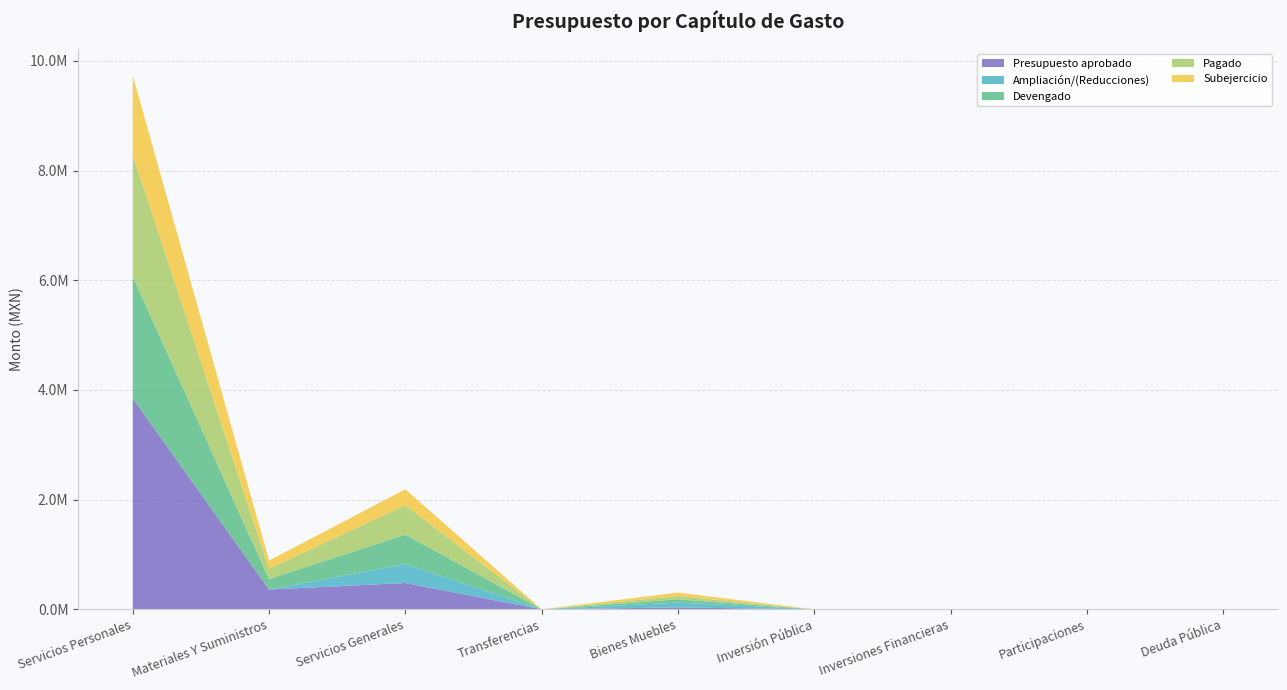

Reading left to right, transcribe all the data shown in this chart.

Presupuesto aprobado: 3847187.4	361584.6	480500.0	0.0	35000.0	0.0	0.0	0.0	0.0
Ampliación/(Reducciones): -184958.7	-23433.0	345633.8	0.0	88465.0	0.0	0.0	0.0	0.0
Devengado: 2222644.3	190115.9	537063.1	0.0	59840.0	0.0	0.0	0.0	0.0
Pagado: 2222644.3	190115.9	537063.1	0.0	59840.0	0.0	0.0	0.0	0.0
Subejercicio: 1439584.4	148035.7	289070.7	0.0	63625.0	0.0	0.0	0.0	0.0